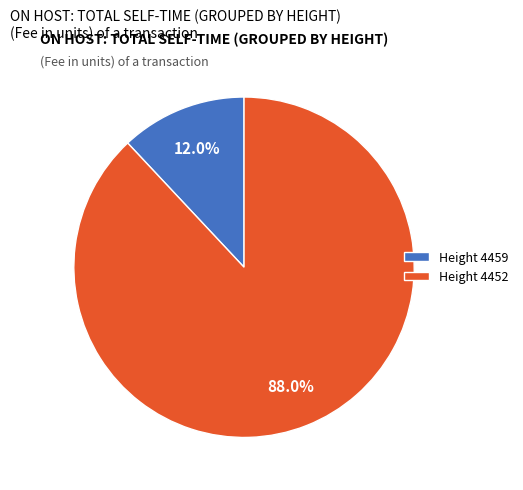

Which category has the smallest portion of the pie?

Height 4459